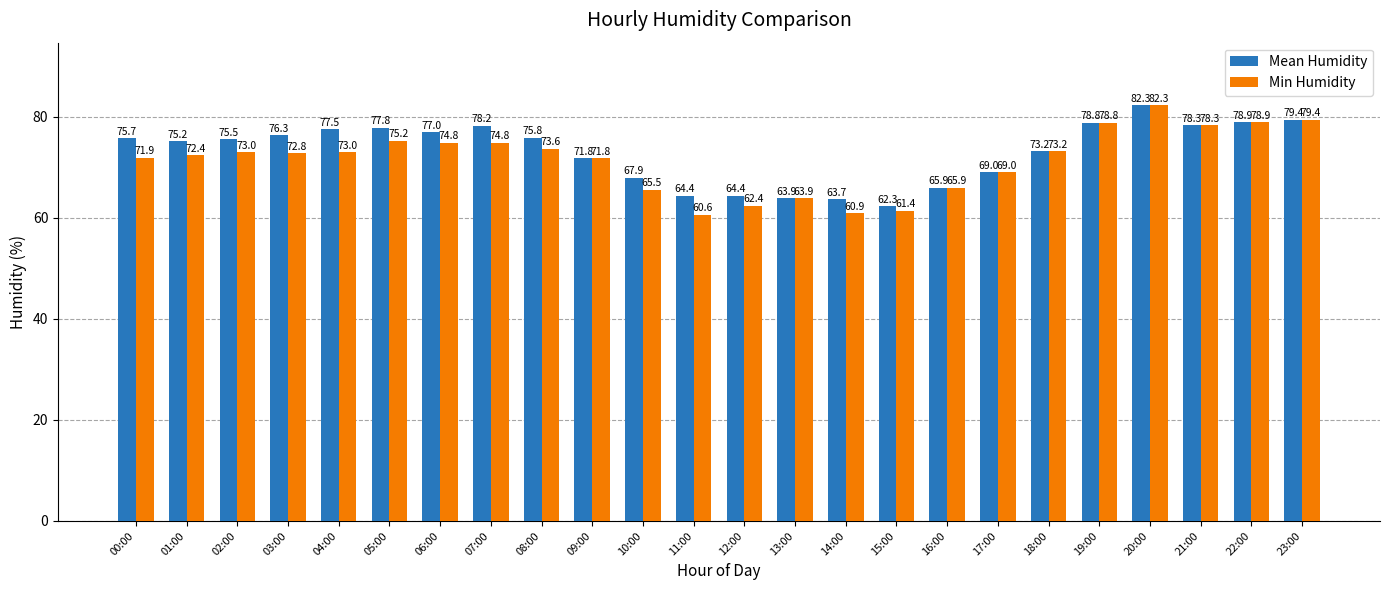

How many groups of bars are there?

24